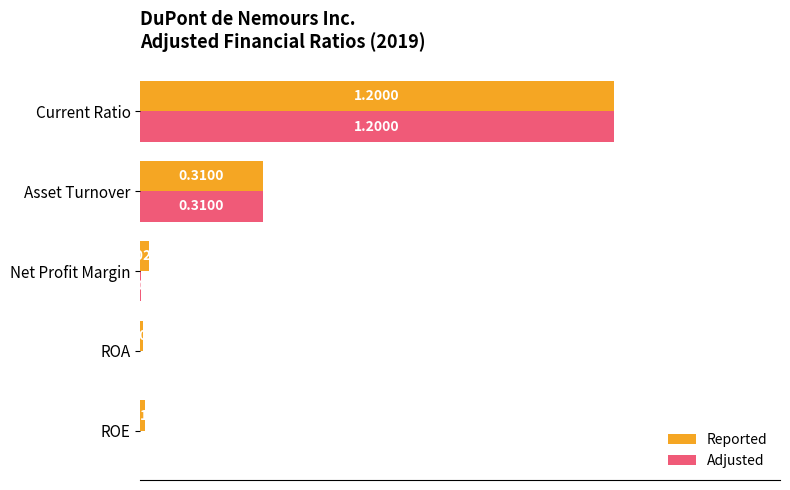

At which category does the chart reach its peak across all series?

Current Ratio